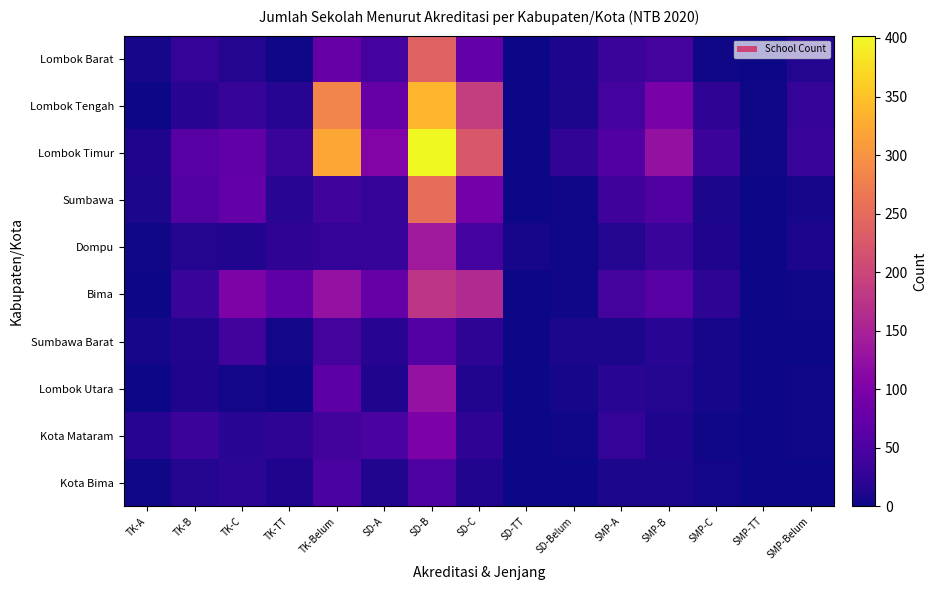

At how many categories does at least one series exceed 88?

6